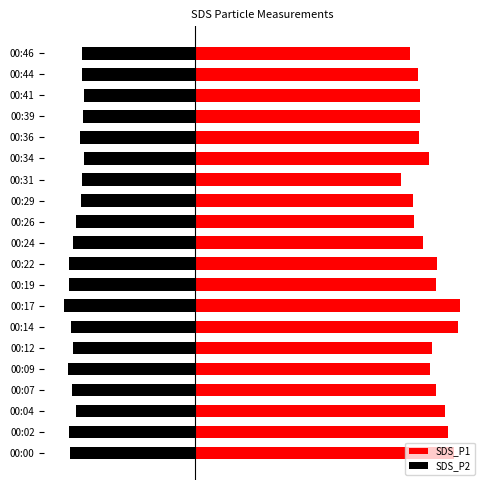

How many distinct data groups are displayed?

2